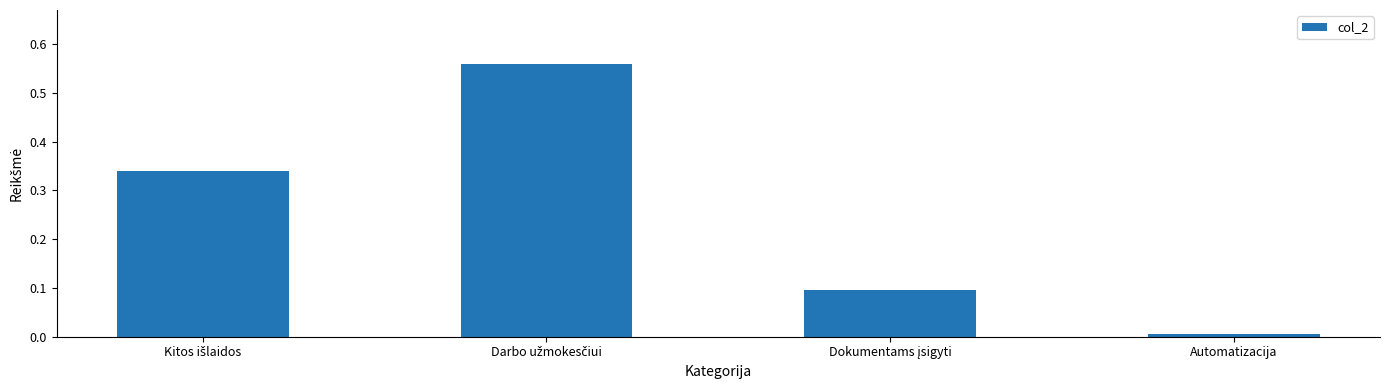

What is the sum of all values?

1.0